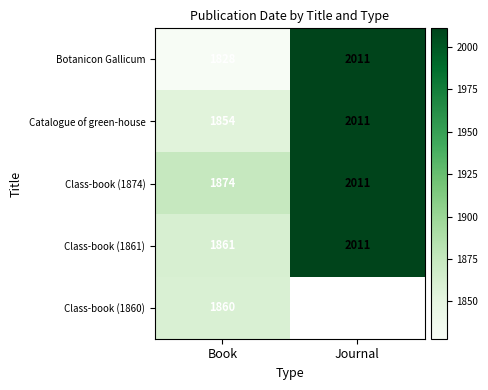

The value of Class-book (1861) at Journal is 2011. True or false?

True